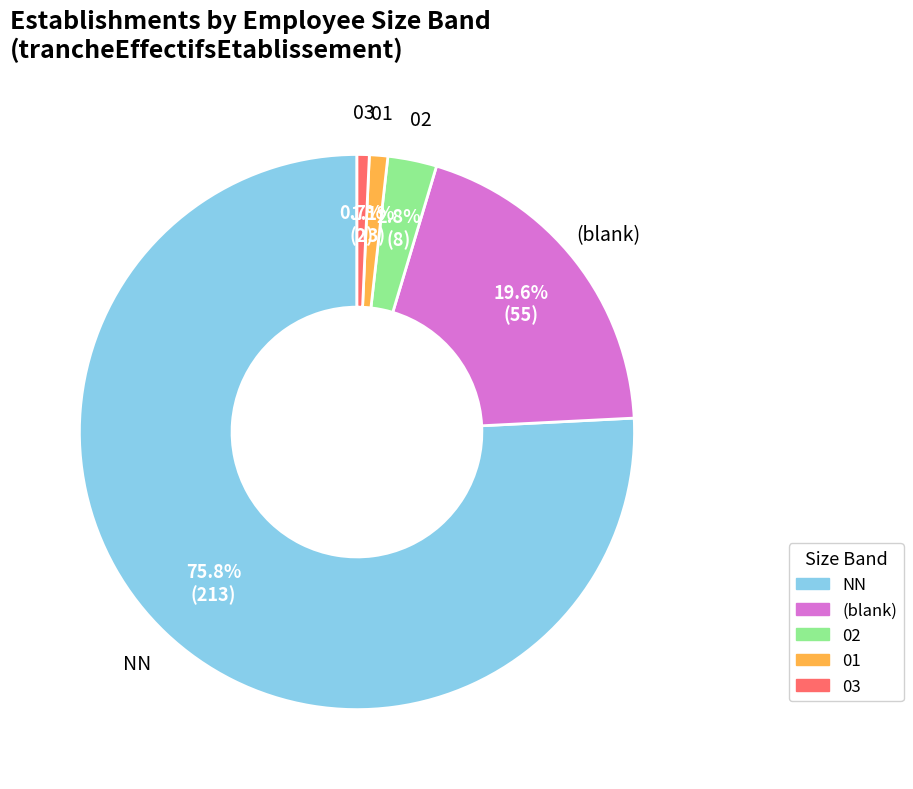

Does any single category account for the majority?

Yes